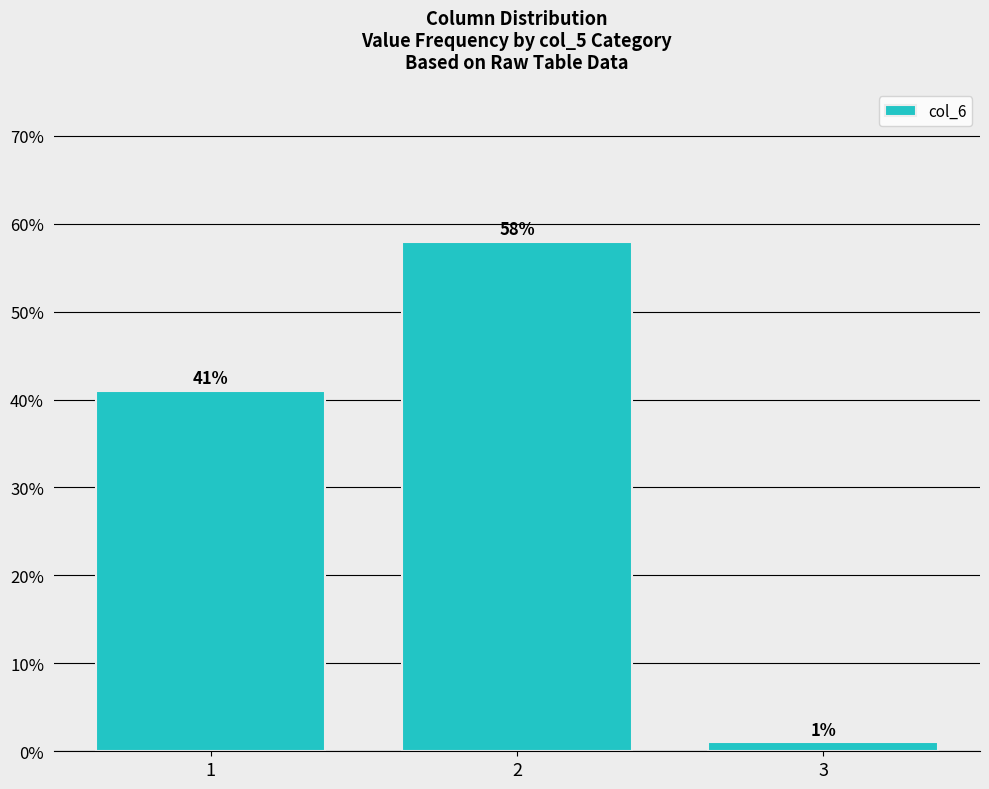

Which has a higher value, 3 or 1?

1